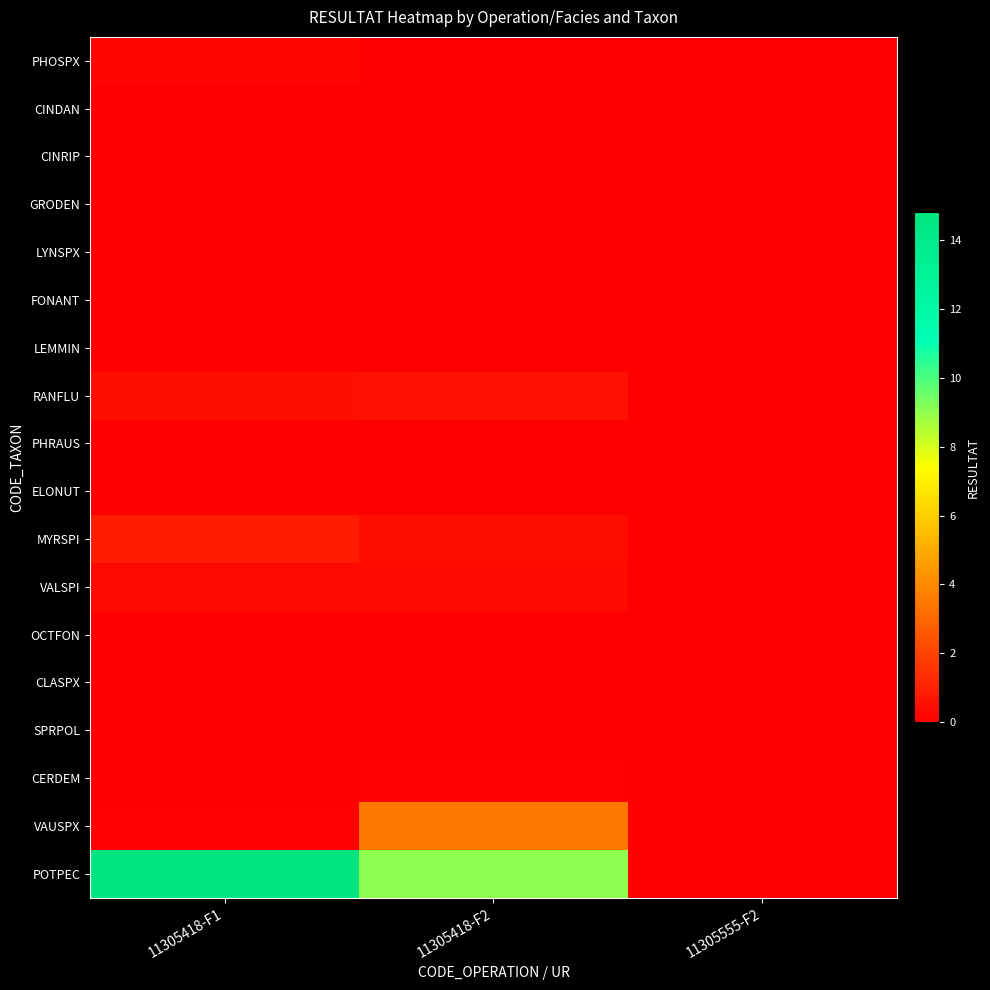

How many data points does each series have?

3